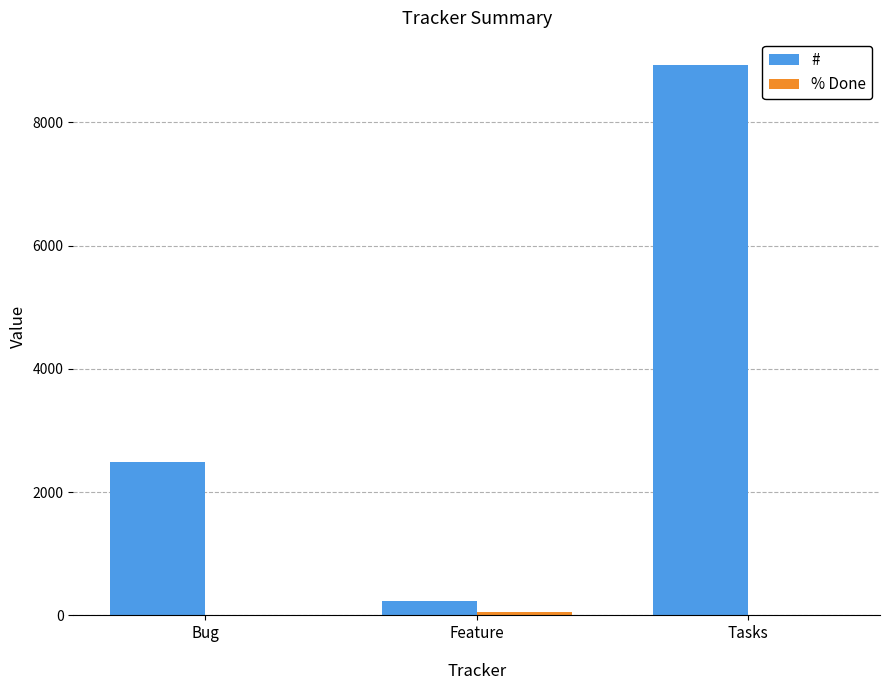

Where is # nearest to the value 4577?

Bug